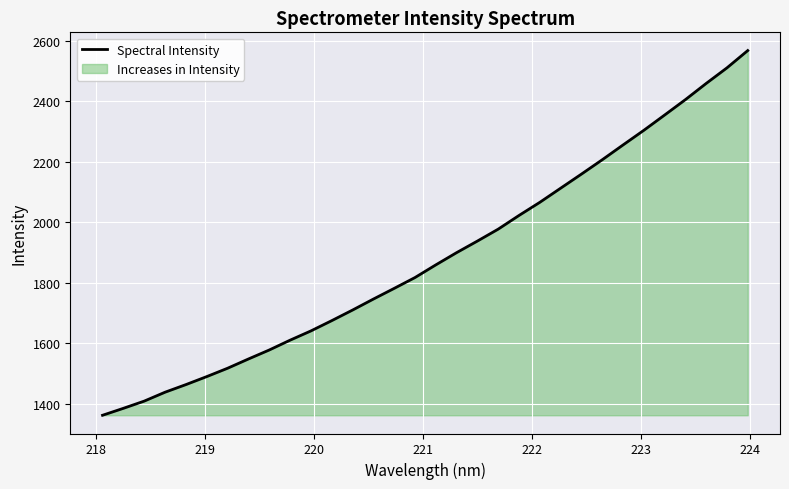

What is the greatest value displayed?

2567.8